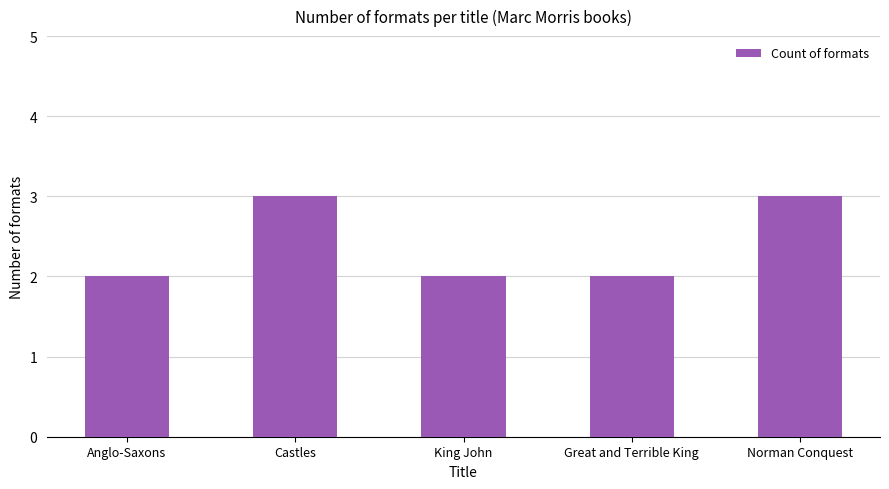

Is it true that the value at King John is 2?

True